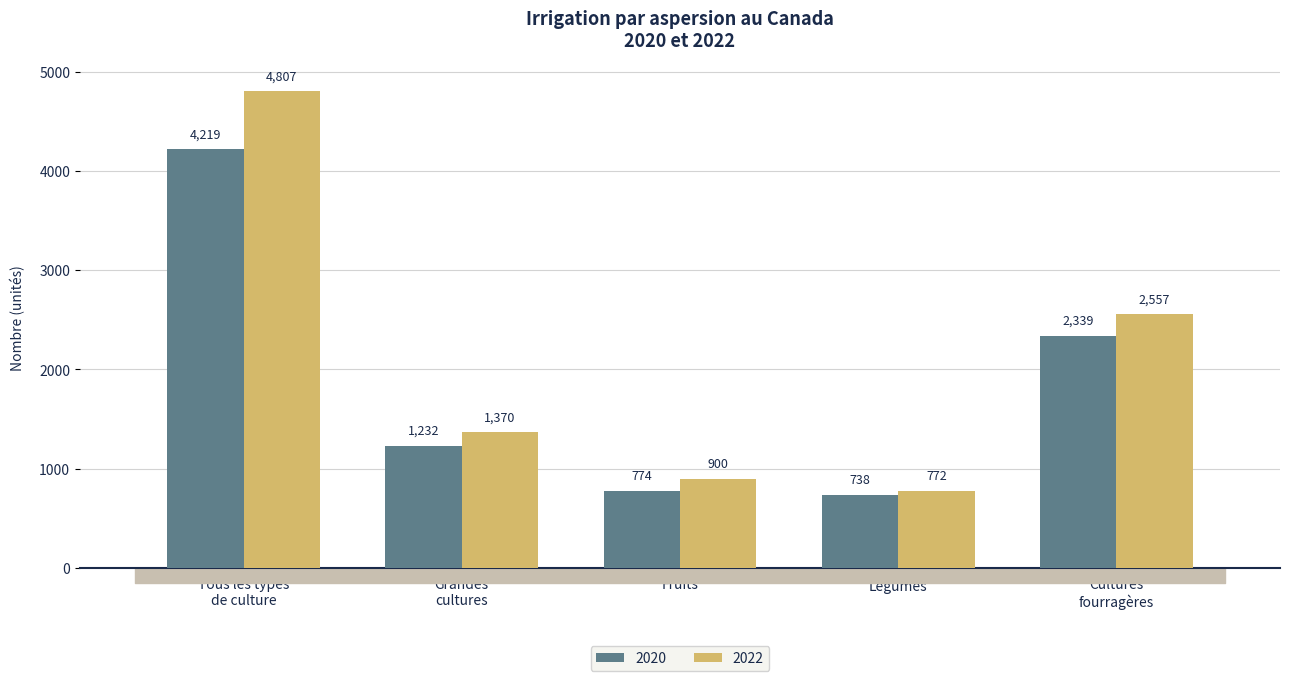

Which series has the widest spread of values?

2022